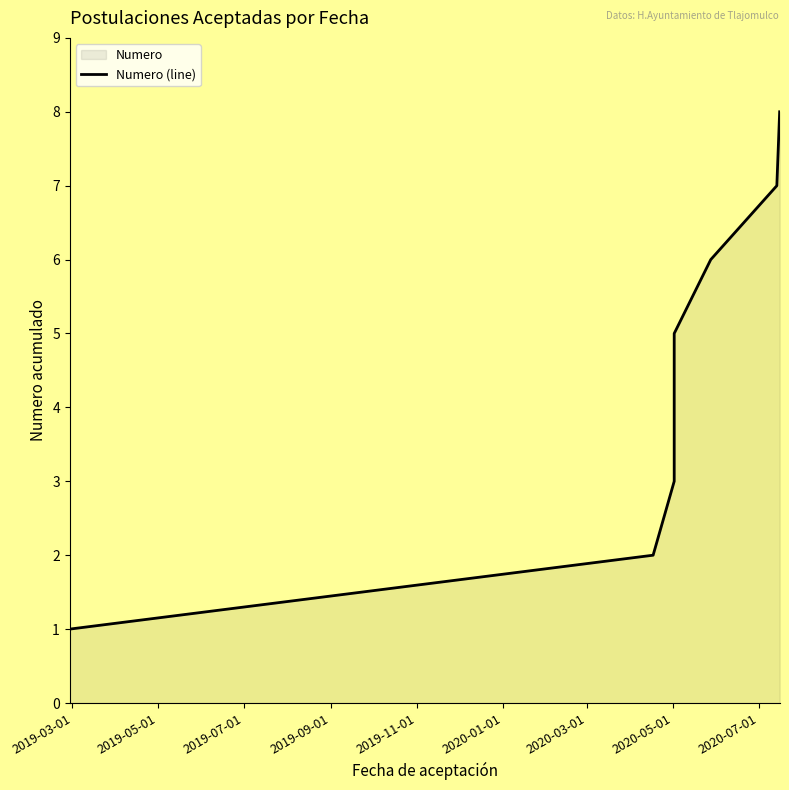

Count the number of data series in this chart.

1